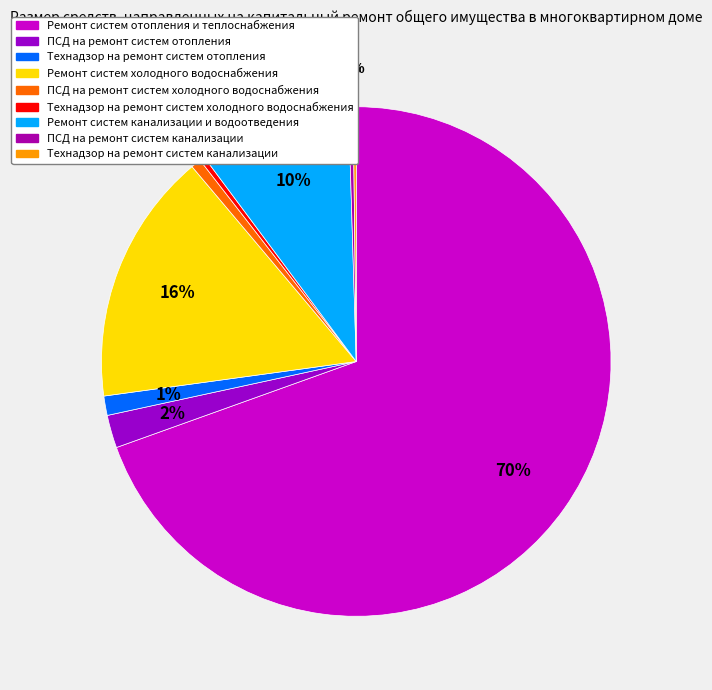

Do Технадзор на ремонт систем канализации and ПСД на ремонт систем отопления together represent more than half of the pie?

No